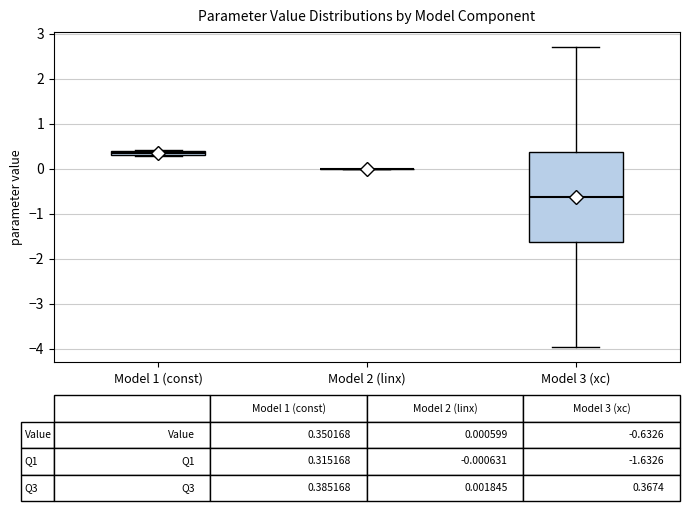

Comparing the boxes themselves (not the whiskers), which one is the tallest?

Model 3 (xc)